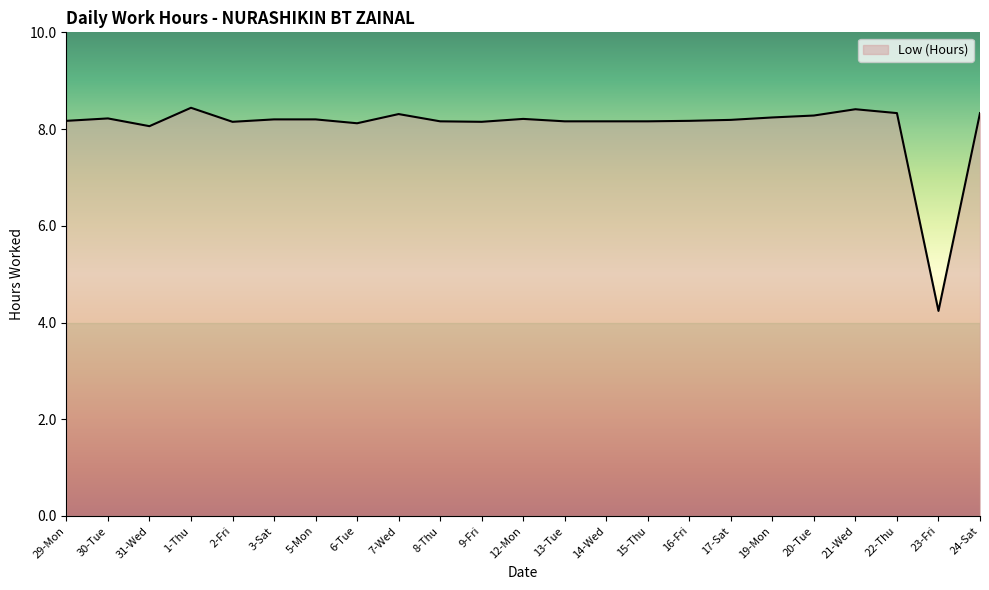

True or false: there are more than 2 points higher than both neighbors.

True